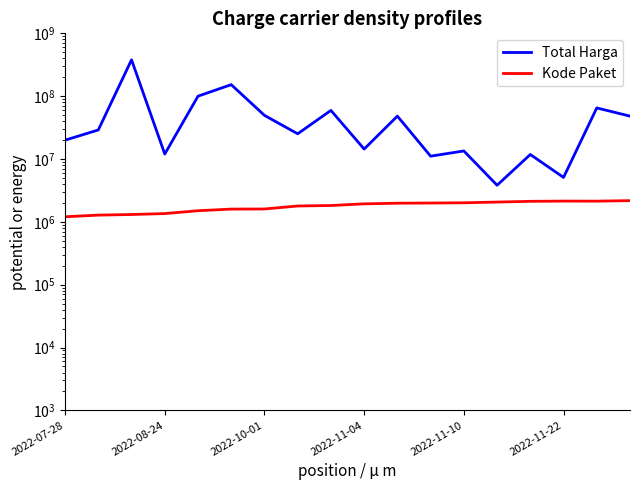

True or false: Kode Paket has more than 2 points higher than both neighbors.

False